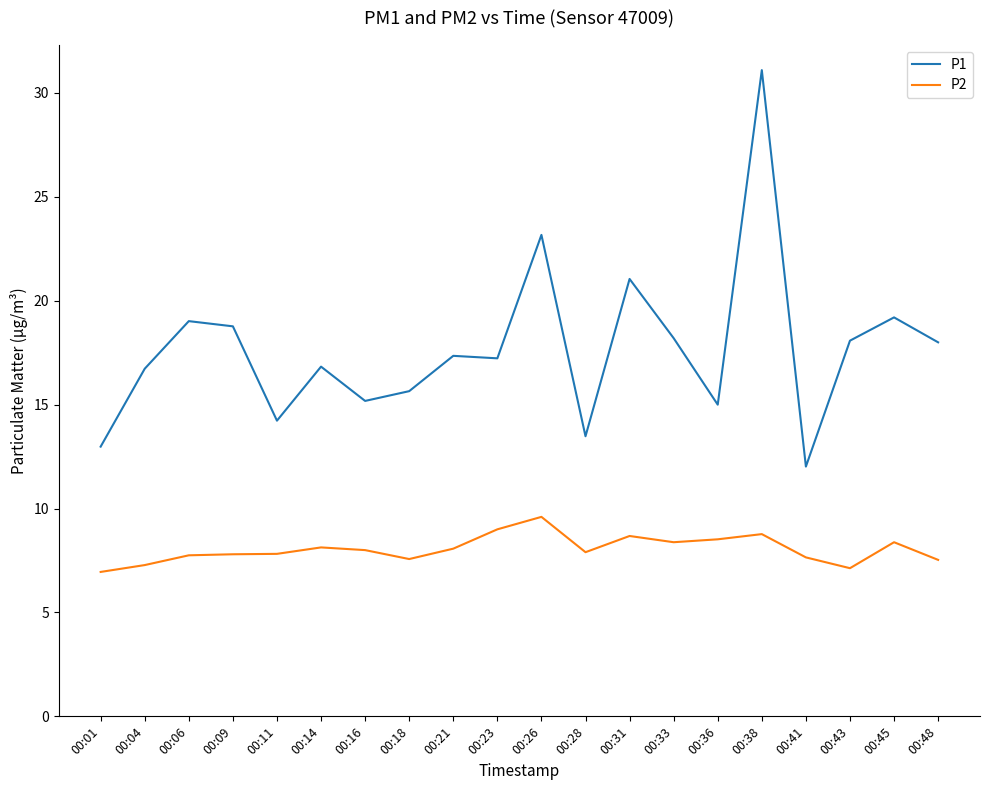

How many categories are shown in the chart?

20